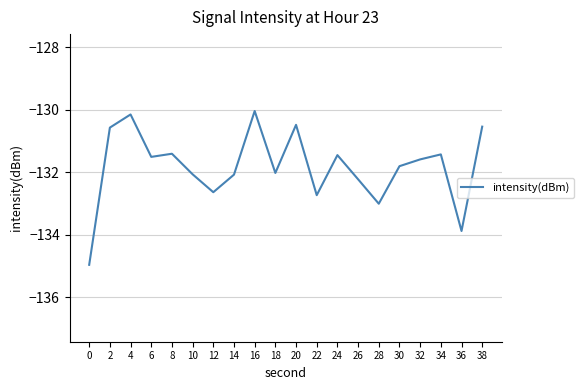

Is it true that the value at 6 is -47.1?

False